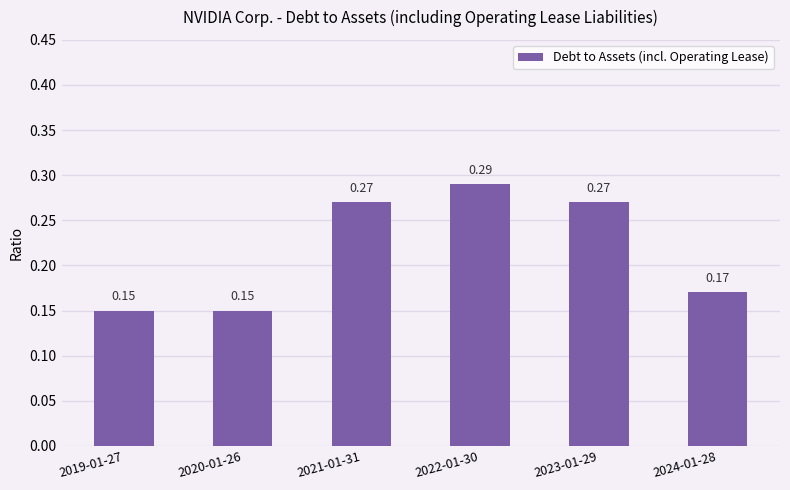

Is it true that the value at 2024-01-28 is 0.3?

False